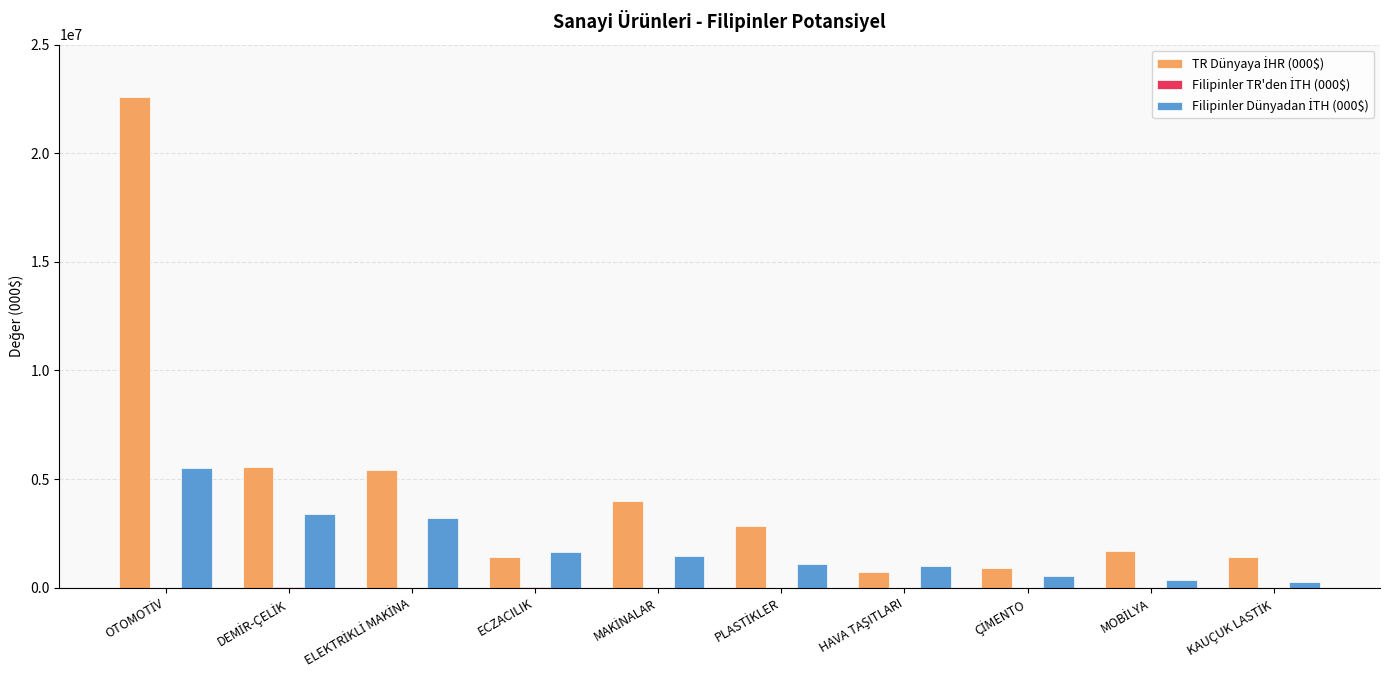

How many distinct data groups are displayed?

3